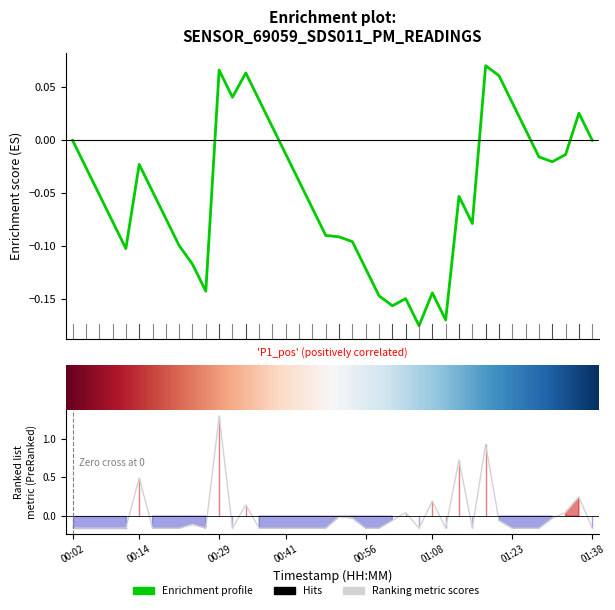

Where is the data nearest to the value 0?

00:51